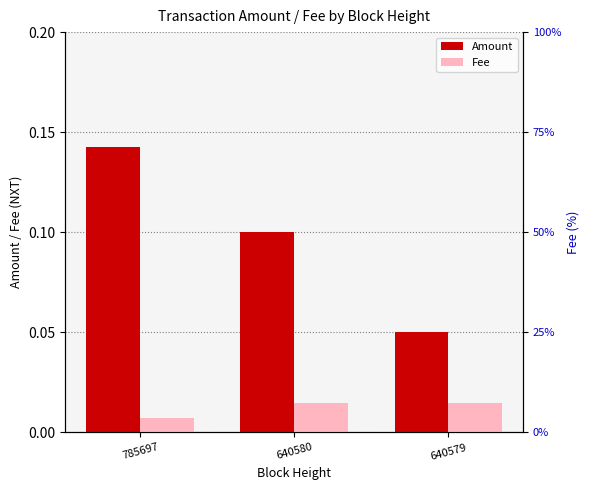

How many bars are there in total?

6